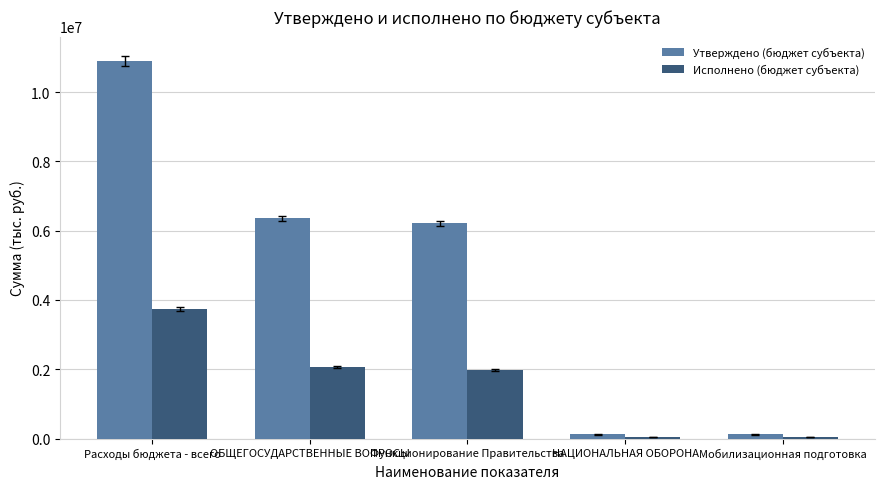

What is the difference between the maximum and second lowest values in the Исполнено (бюджет субъекта) series?

3706192.3